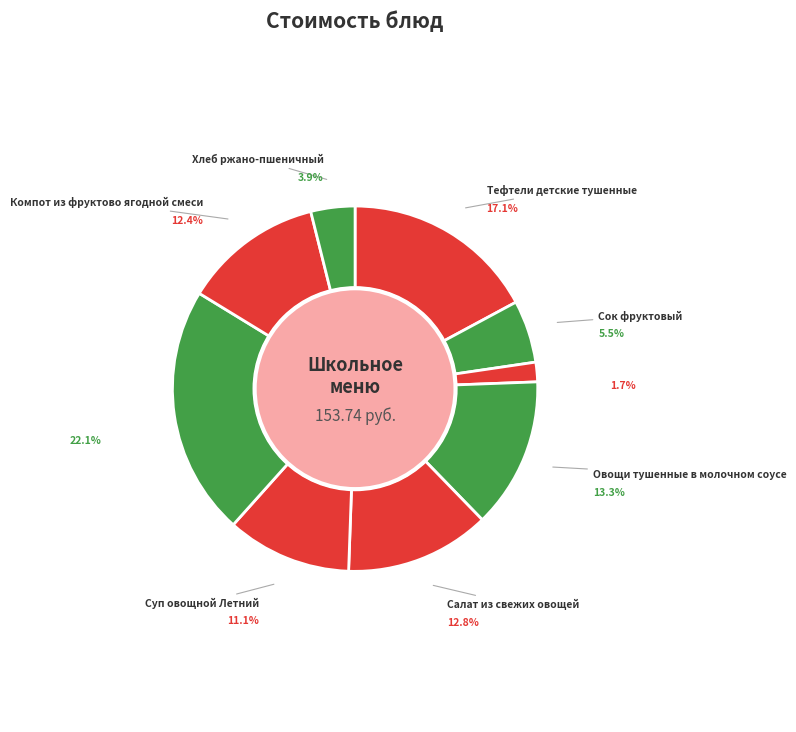

How many segments does this pie chart have?

9